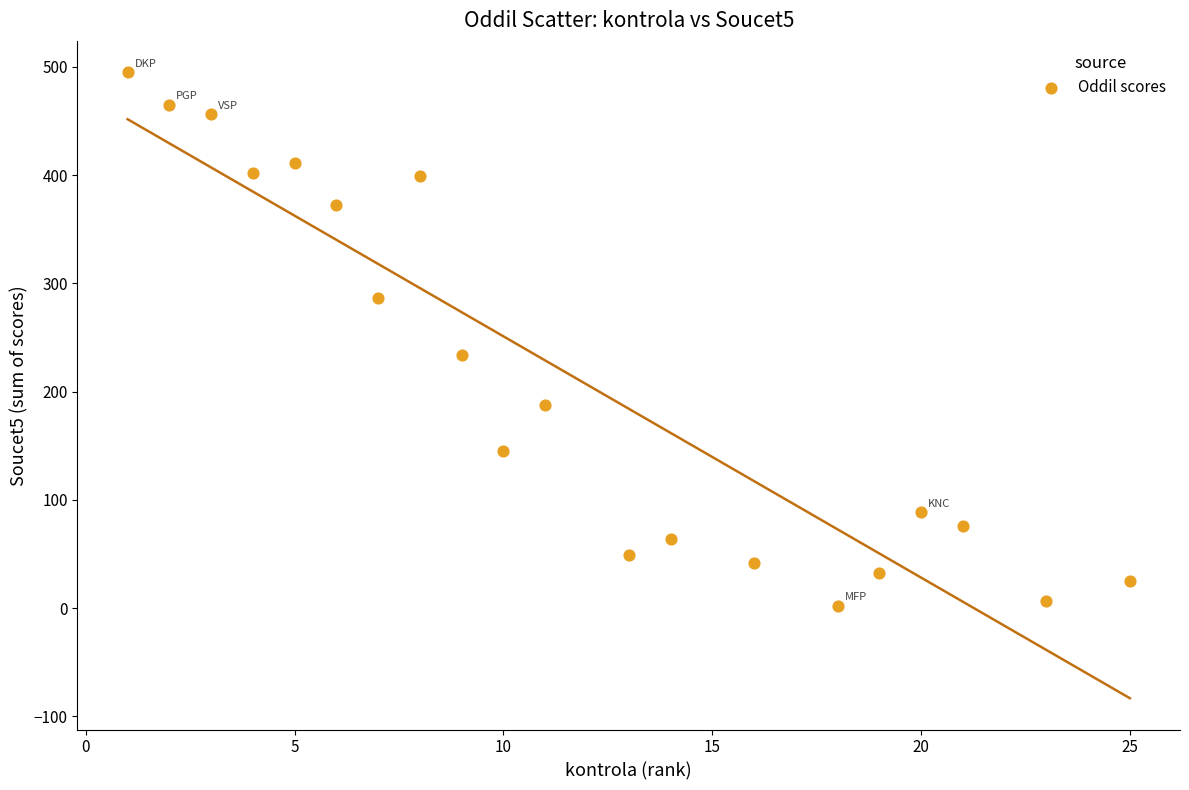

What Y value in the scatter plot is closest to 248?

234.4